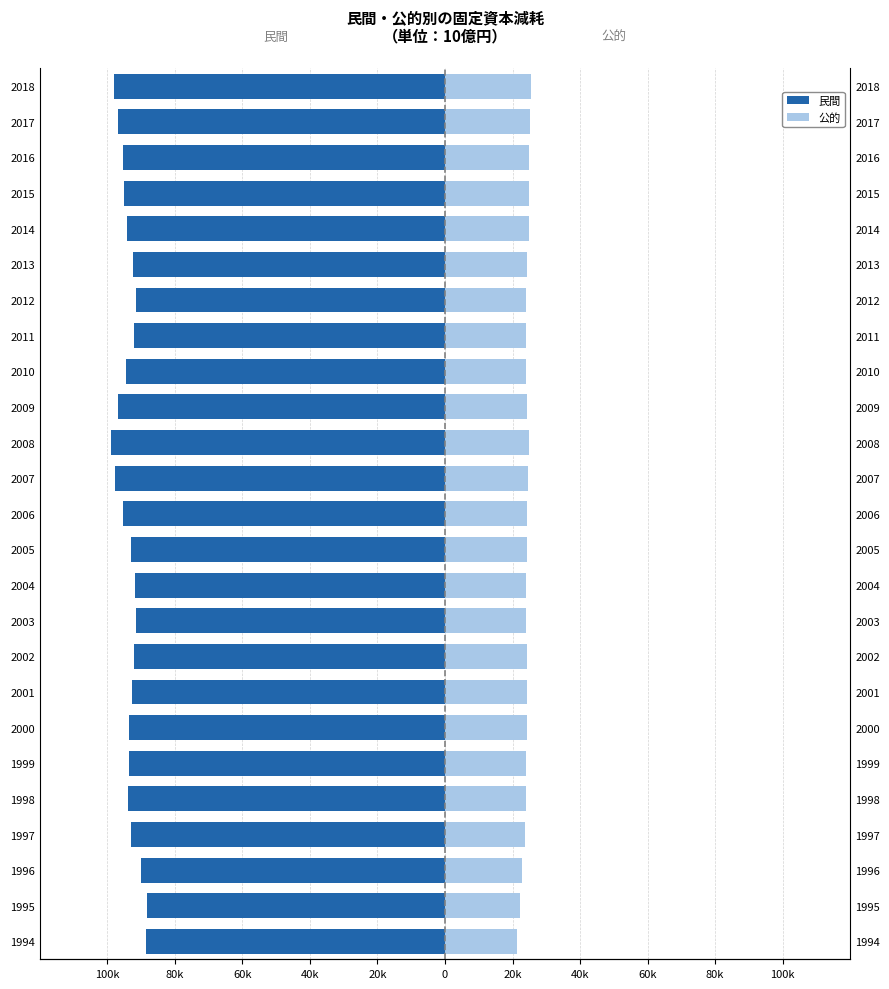

Reading left to right, list all the values displayed in this chart.

民間: -88640.6	-88216.6	-90002.9	-92835.0	-93792.4	-93623.7	-93449.0	-92812.7	-92154.7	-91347.9	-91682.7	-93056.0	-95413.1	-97580.3	-98937.3	-96835.8	-94331.5	-92196.4	-91398.0	-92370.4	-94045.7	-95096.9	-95415.6	-96722.6	-98079.2
公的: 21367.0	22067.1	22764.0	23688.9	23983.1	23923.6	24347.6	24295.5	24168.1	24128.2	24114.6	24237.9	24388.4	24594.6	24805.7	24170.6	24071.5	23996.2	23879.3	24213.0	24848.5	24916.7	24756.3	25092.1	25378.0